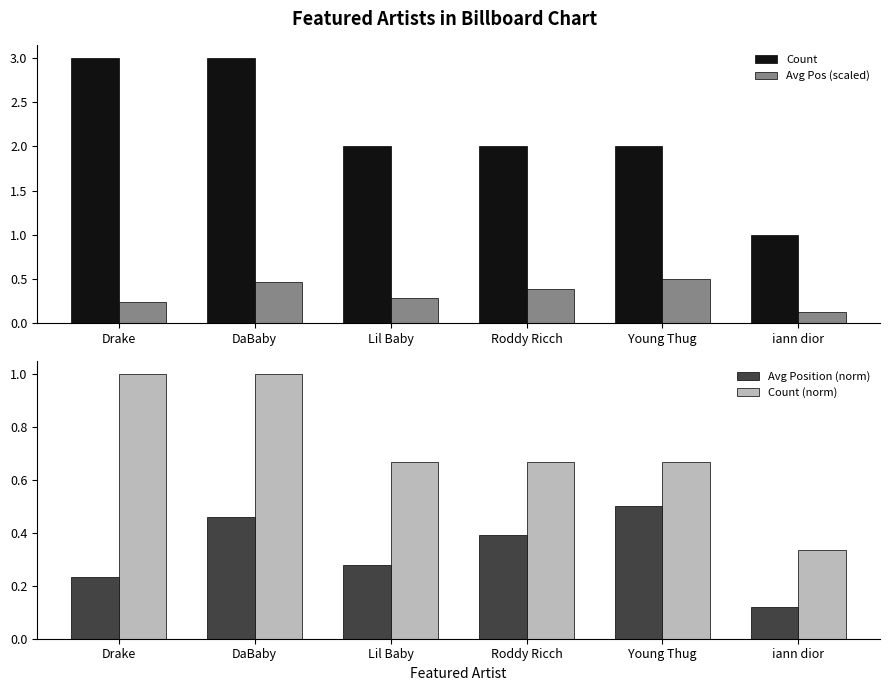

Is it true that Count equals 2.0 at Lil Baby?

True